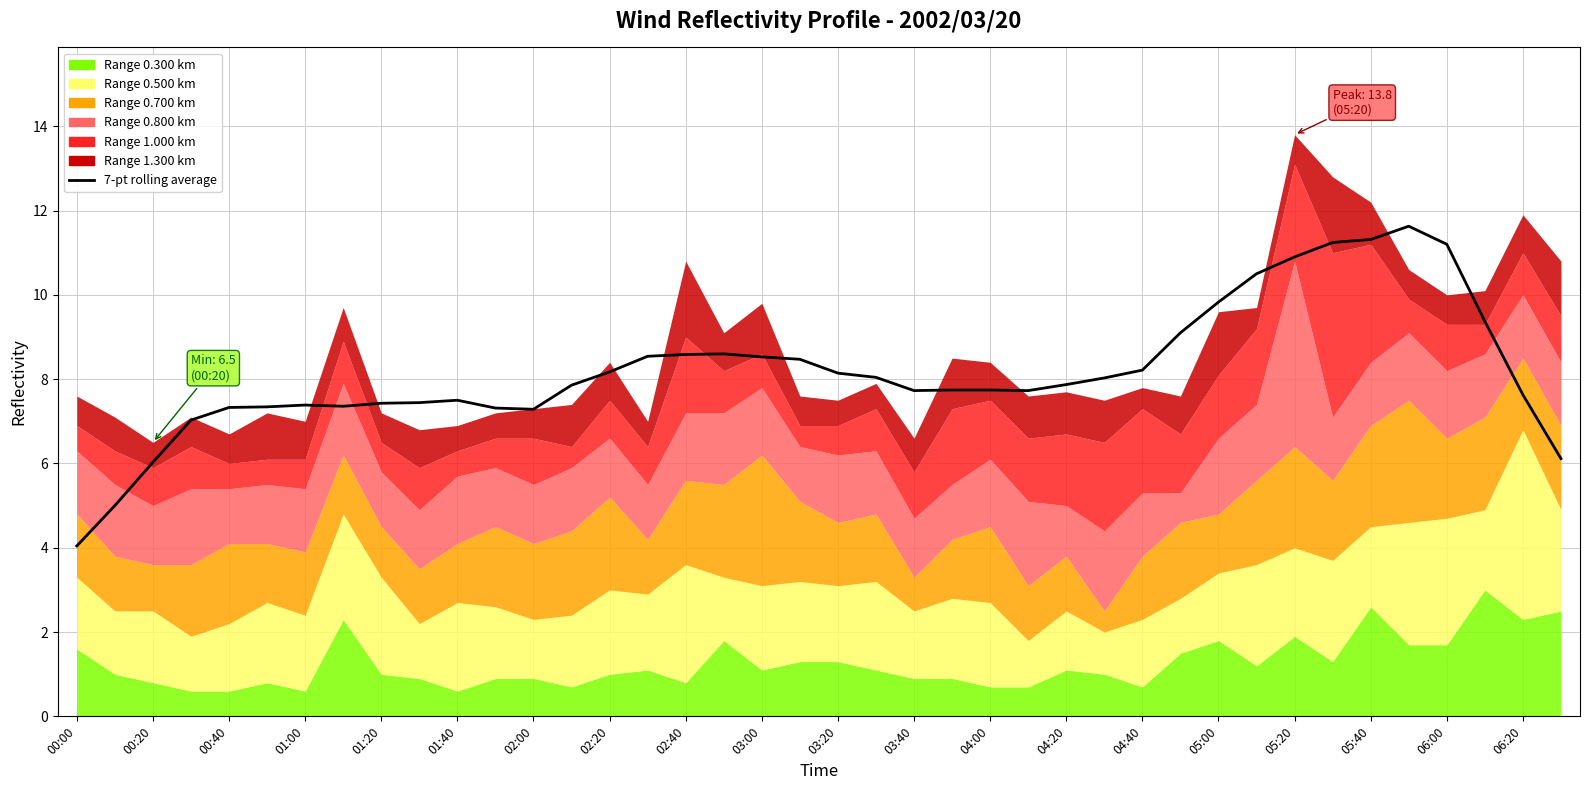

How many lines are shown in the chart?

1